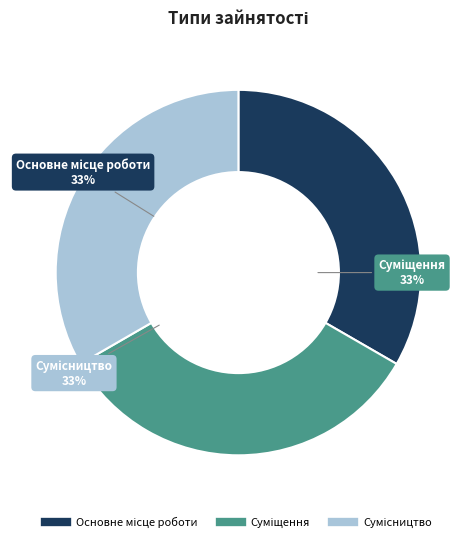

Does any single category account for the majority?

No